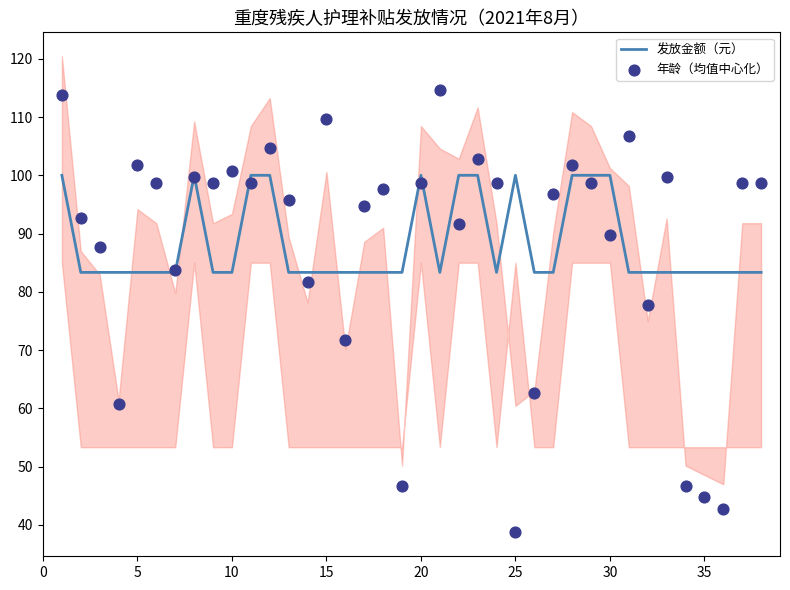

At how many categories does at least one series exceed 105?

4